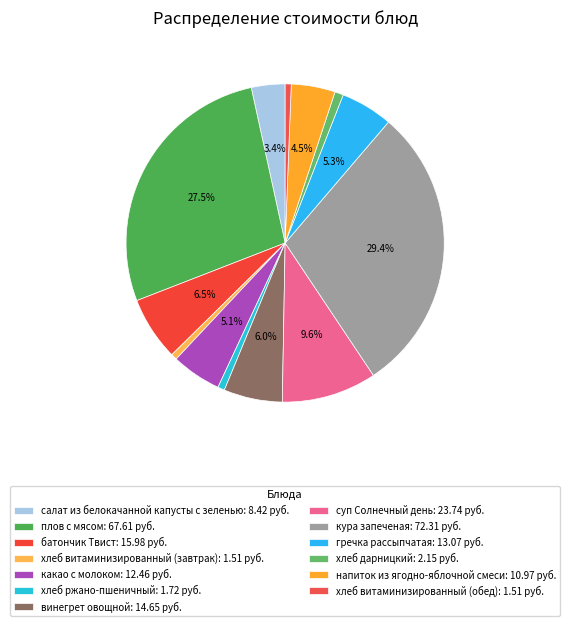

Does хлеб витаминизированный (обед) represent more than half of the total?

No